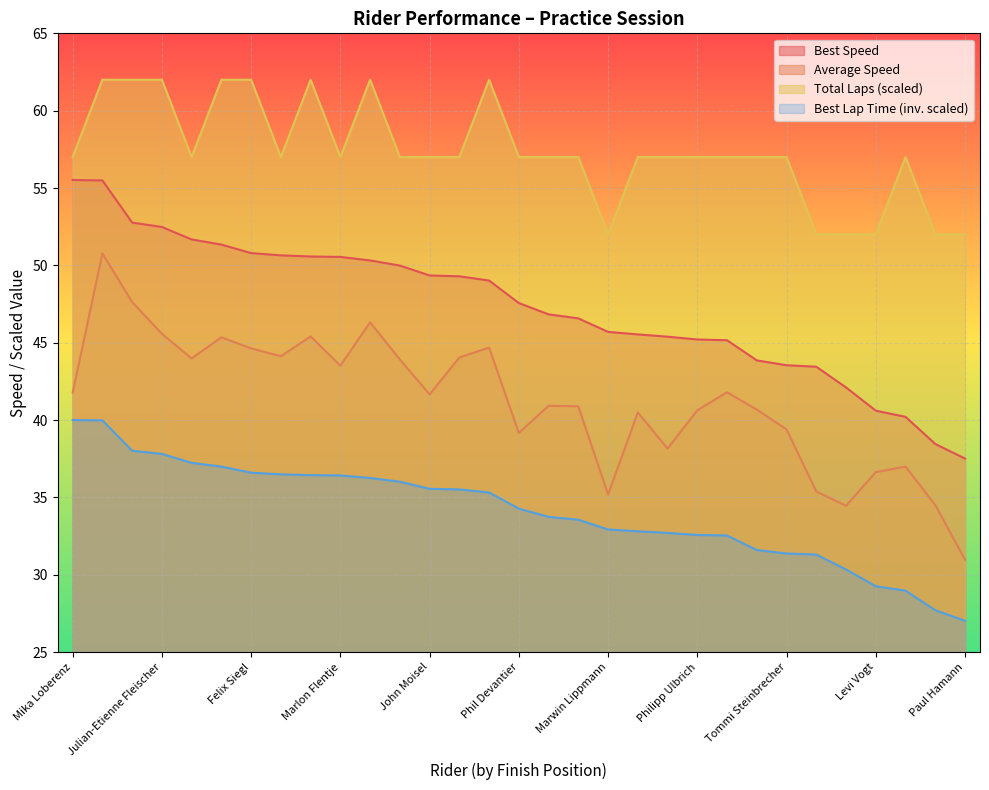

What is the label of the 16th point from the left?

Phil Devantier